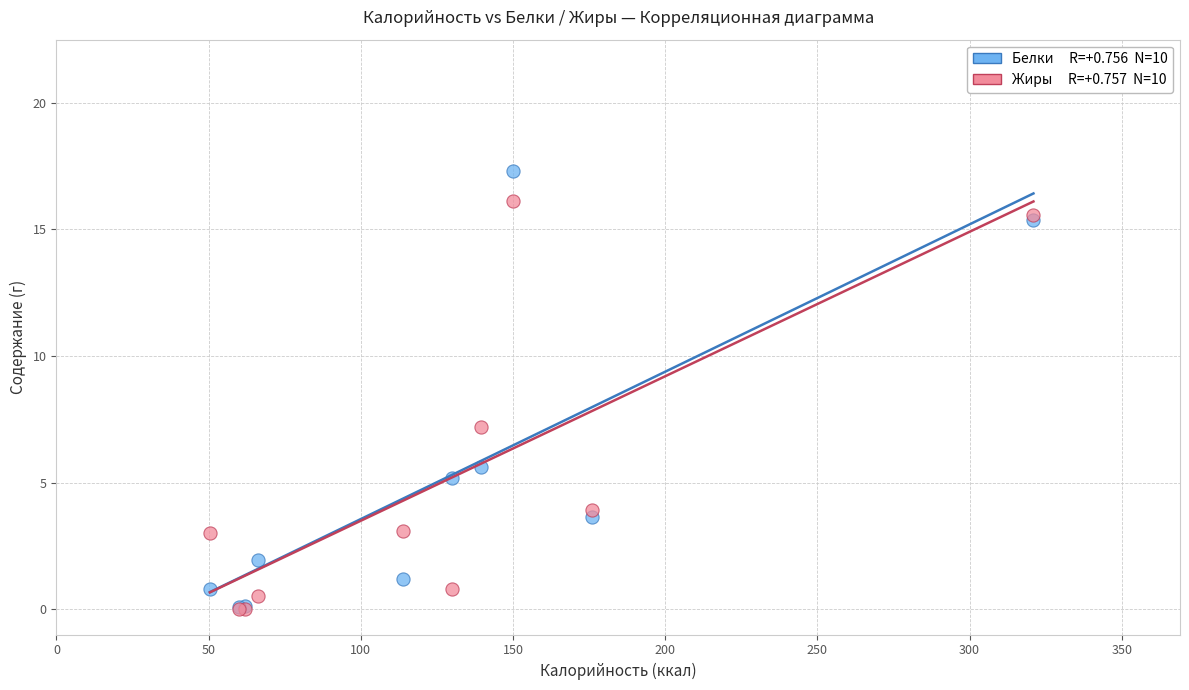

Across all series, what Y value is closest to 8?

7.2